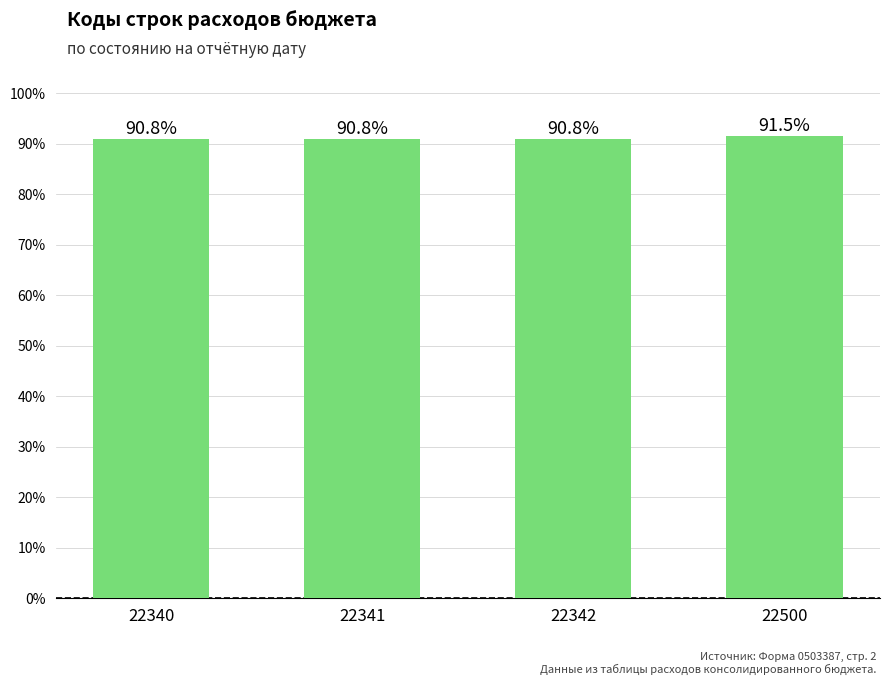

What is the value of the 4th bar from the left?

91.5